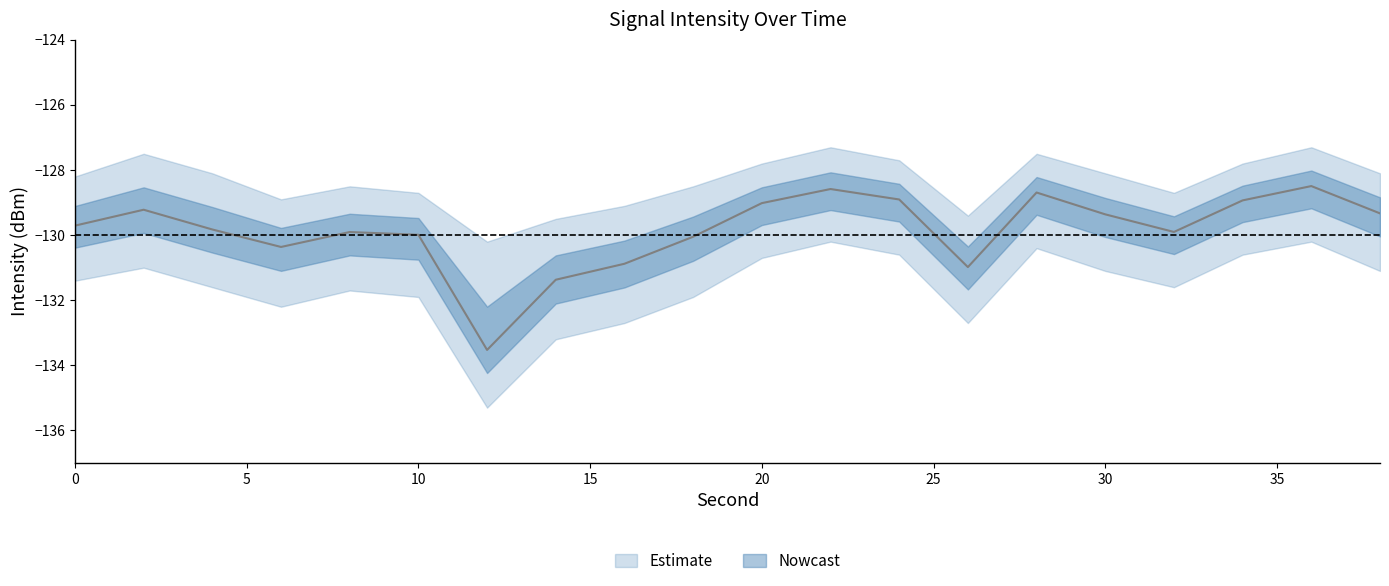

Reading right to left, list all the values displayed in this chart.

intensity_mean: -129.3	-128.5	-128.9	-129.9	-129.4	-128.7	-131.0	-128.9	-128.6	-129.0	-130.0	-130.9	-131.4	-133.5	-130.0	-129.9	-130.4	-129.8	-129.2	-129.7
intensity_upper: -128.1	-127.3	-127.8	-128.7	-128.1	-127.5	-129.4	-127.7	-127.3	-127.8	-128.5	-129.1	-129.5	-130.2	-128.7	-128.5	-128.9	-128.1	-127.5	-128.2
intensity_lower: -131.1	-130.2	-130.6	-131.6	-131.1	-130.4	-132.7	-130.6	-130.2	-130.7	-131.9	-132.7	-133.2	-135.3	-131.9	-131.7	-132.2	-131.6	-131.0	-131.4